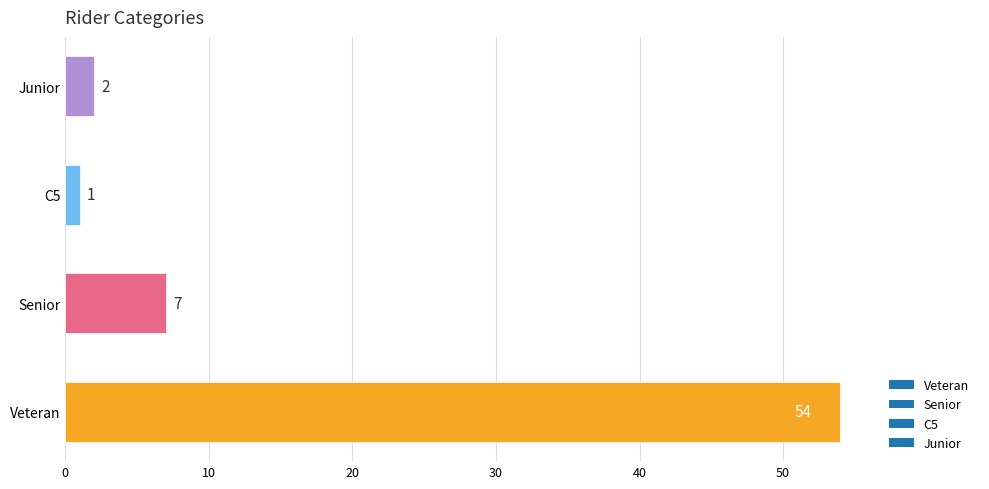

What is the difference between the maximum and second lowest values?

52